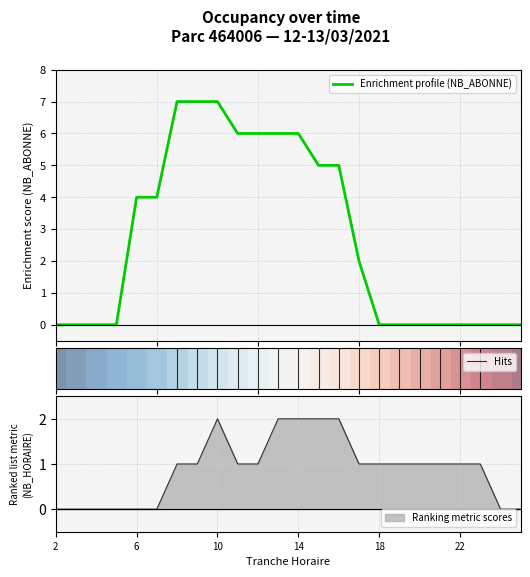

At which category is the sum across all series the highest?

10